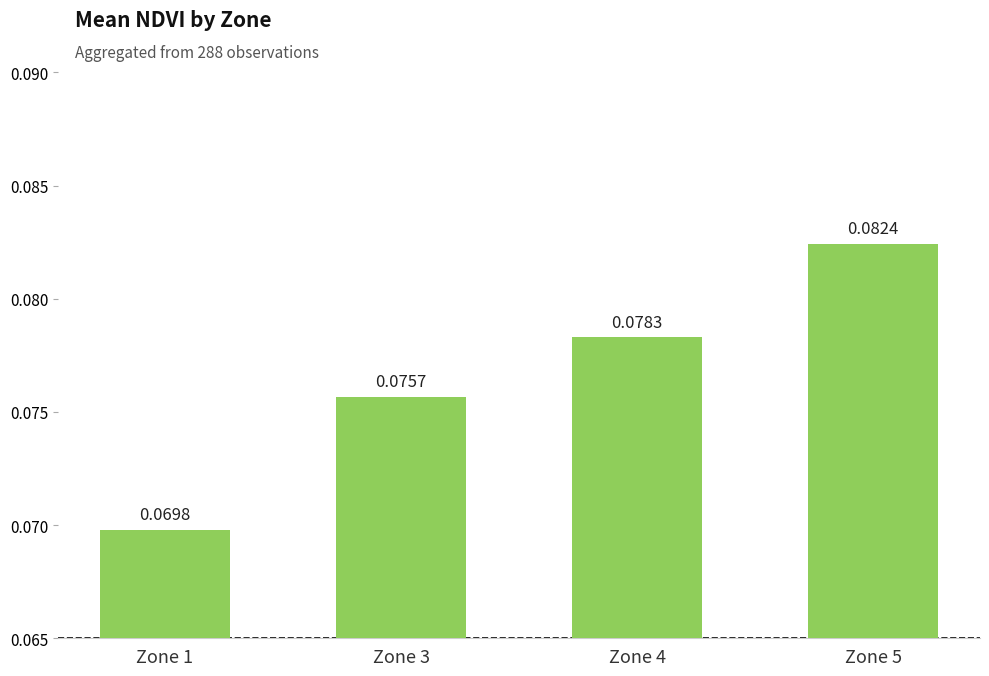

List the labels in order of value, largest first.

Zone 5, Zone 4, Zone 3, Zone 1